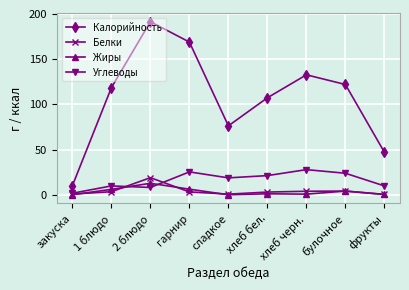

What is the difference between the second highest and minimum values in the Белки series?

3.7